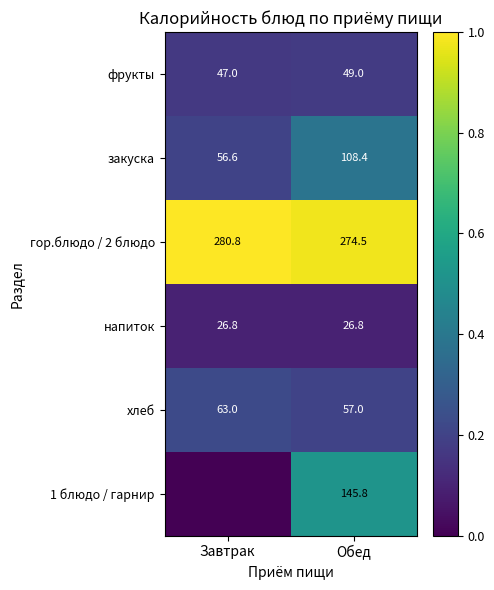

Is it true that закуска equals 79.9 at Завтрак?

False